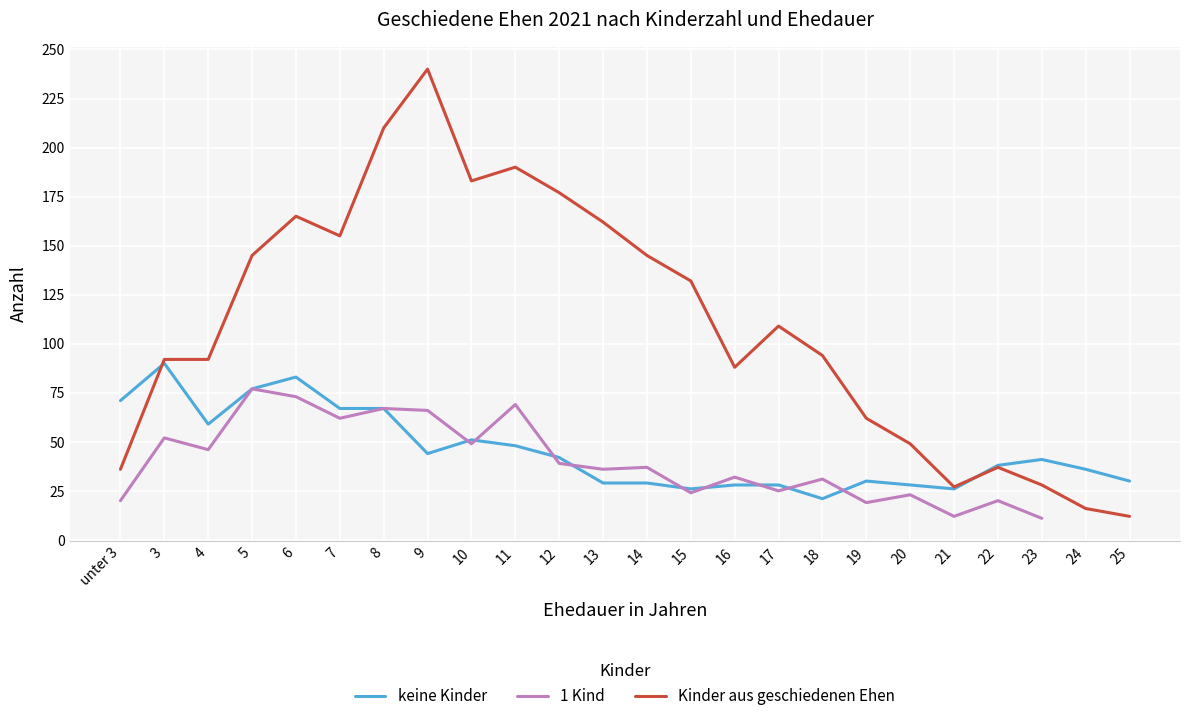

What is the approximate value of Kinder aus geschiedenen Ehen at 9, to the nearest 5?

240